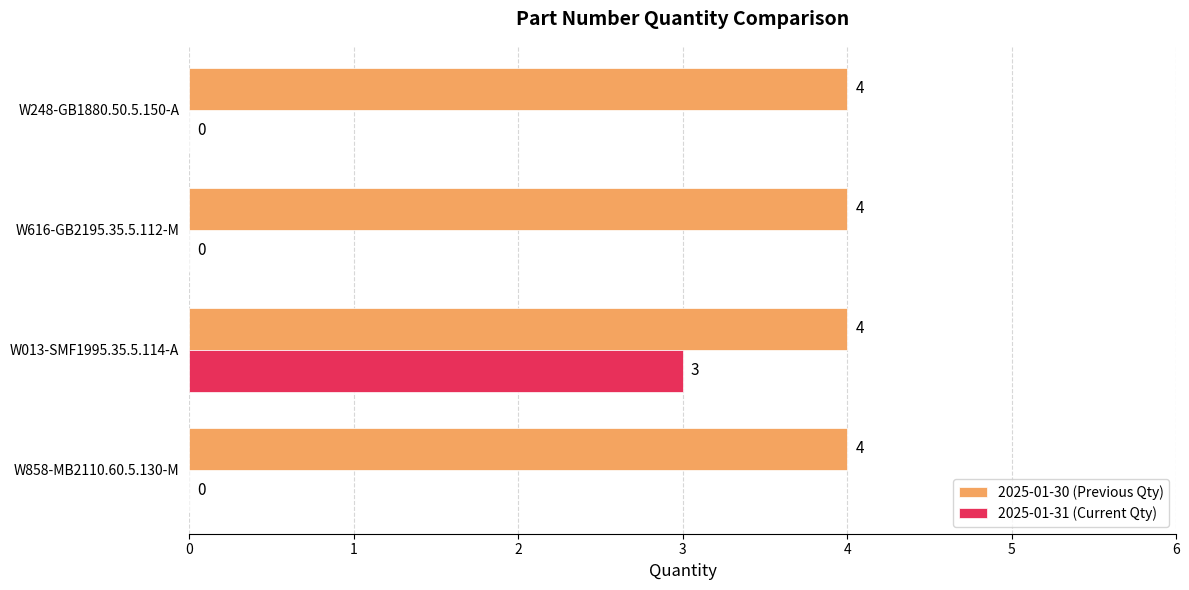

Count the number of data series in this chart.

2